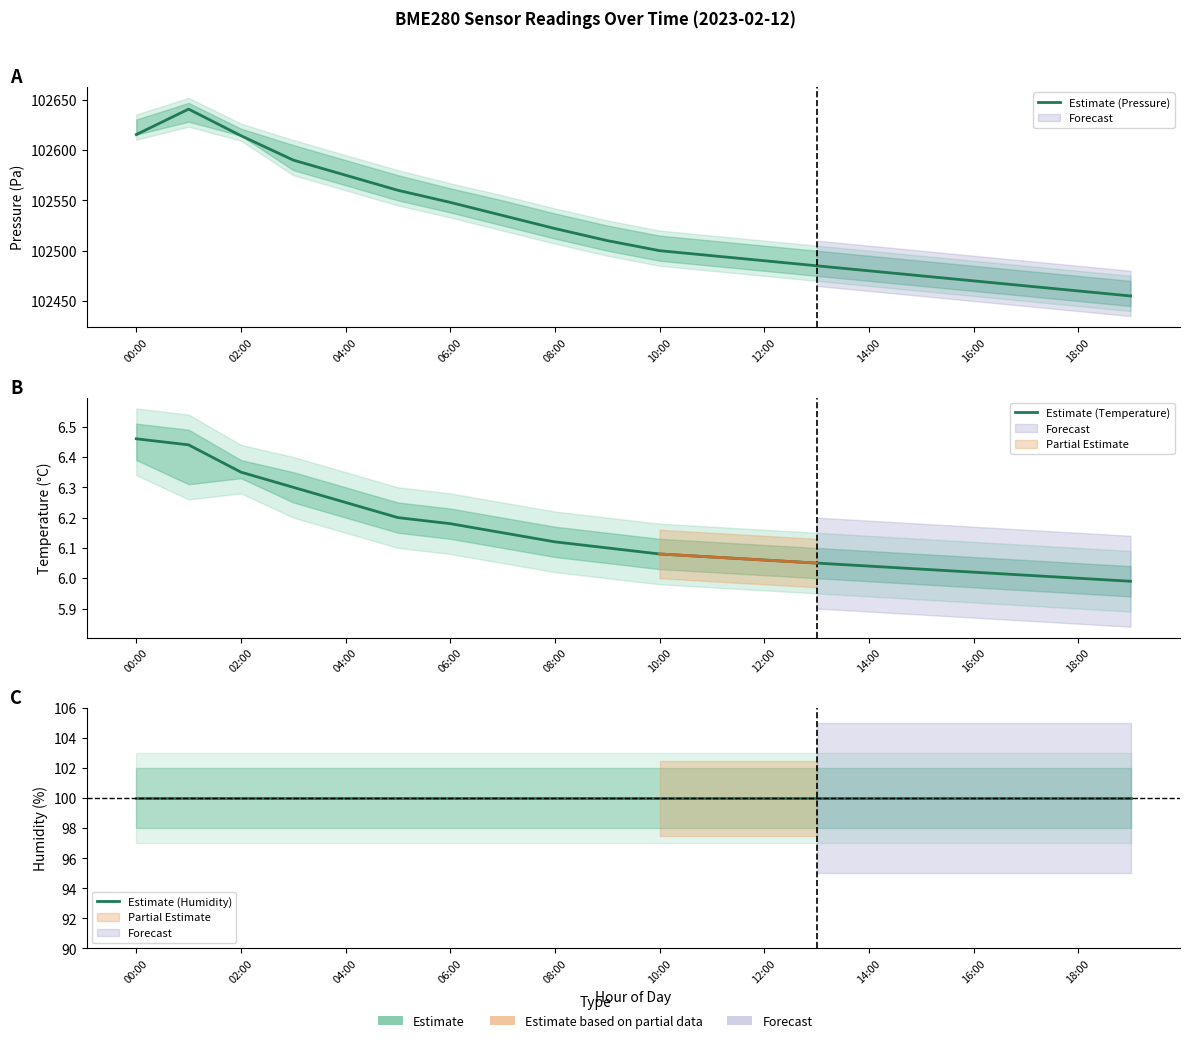

Which series has the largest total across all categories?

Estimate (Pressure)